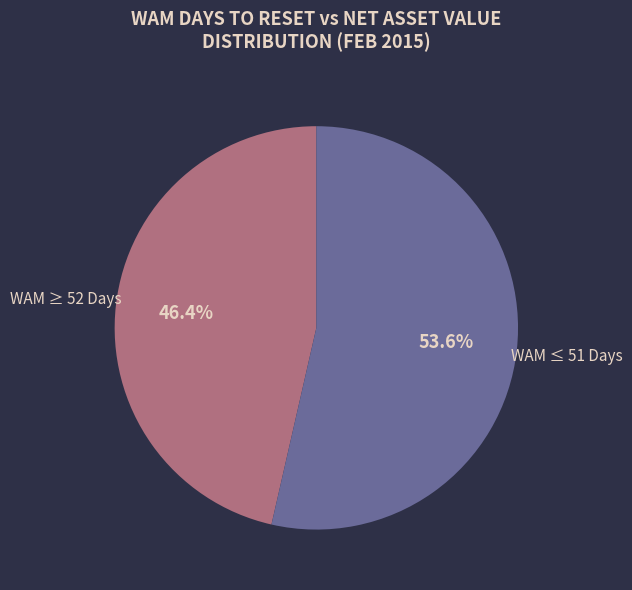

Does any single category account for the majority?

Yes